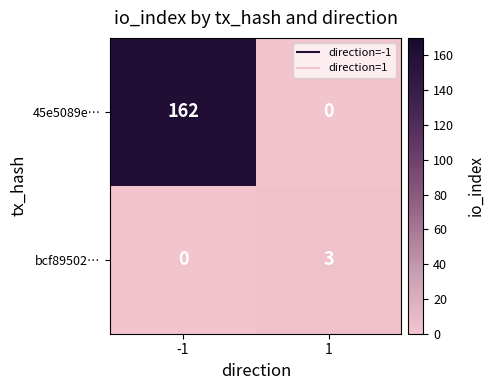

What is the average value of the 45e5089e… series?

81